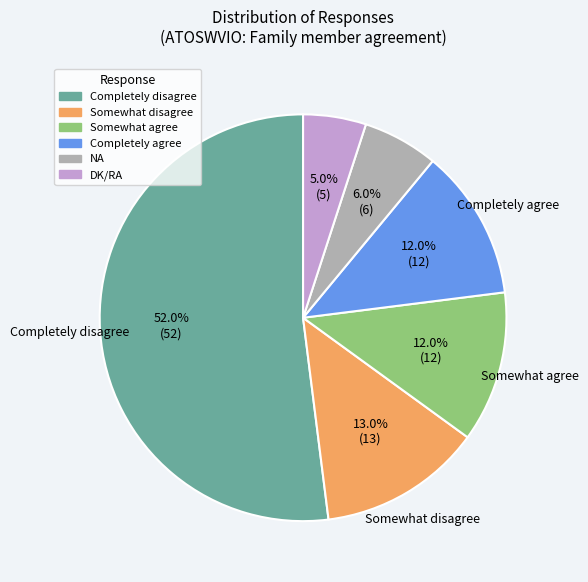

What is the majority slice?

Completely disagree